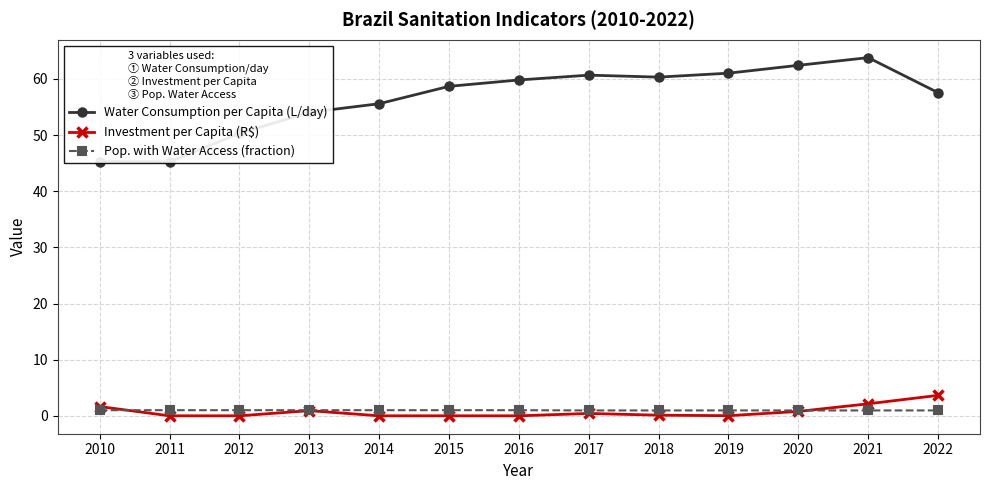

At which category does Investment per Capita (R$) reach its first local valley?

2019